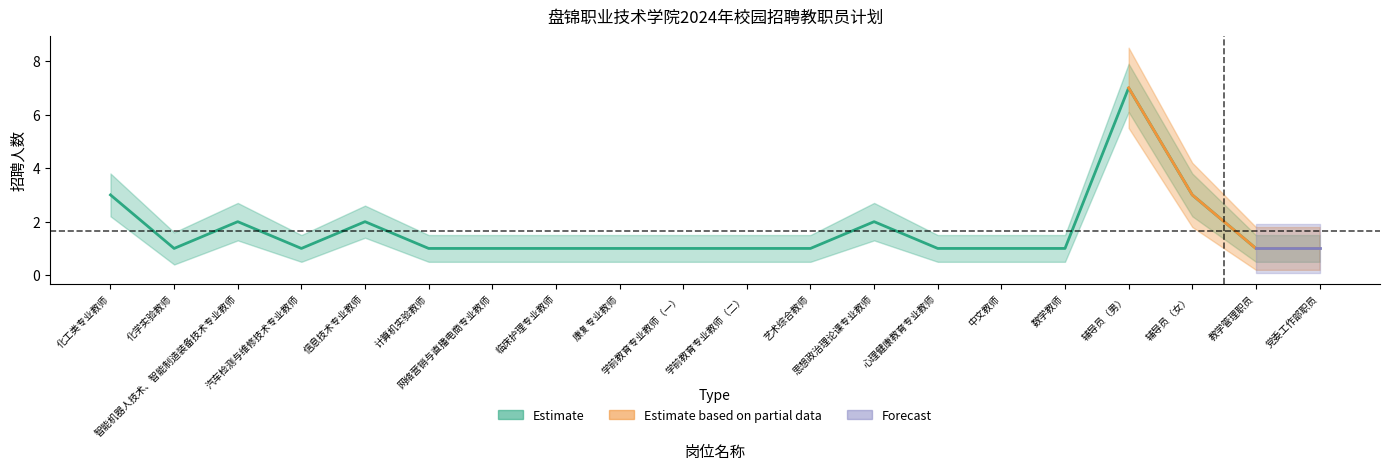

The chart shows a value of 1 at 心理健康教育专业教师. True or false?

False